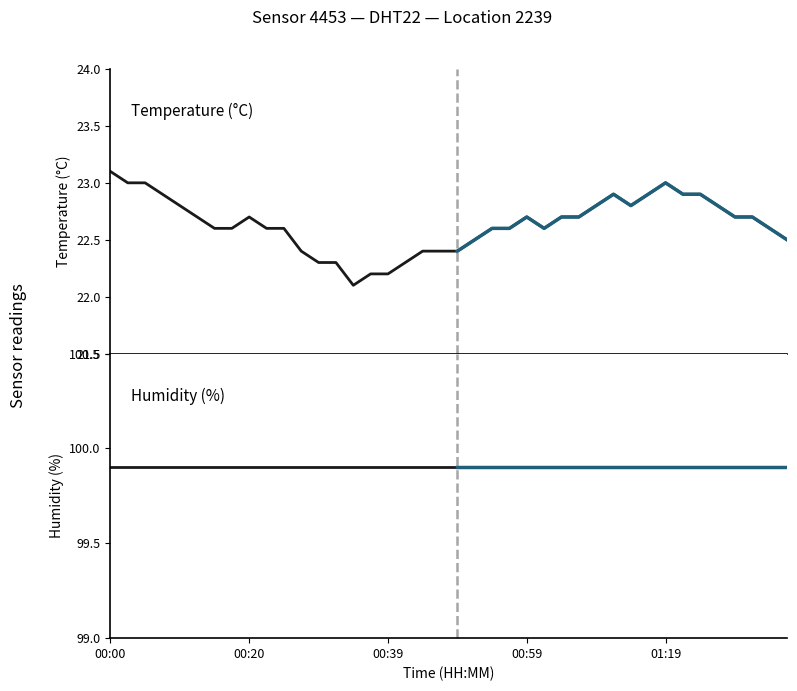

Approximately how many times larger is the value at 00:37 compared to 00:15?

1.0